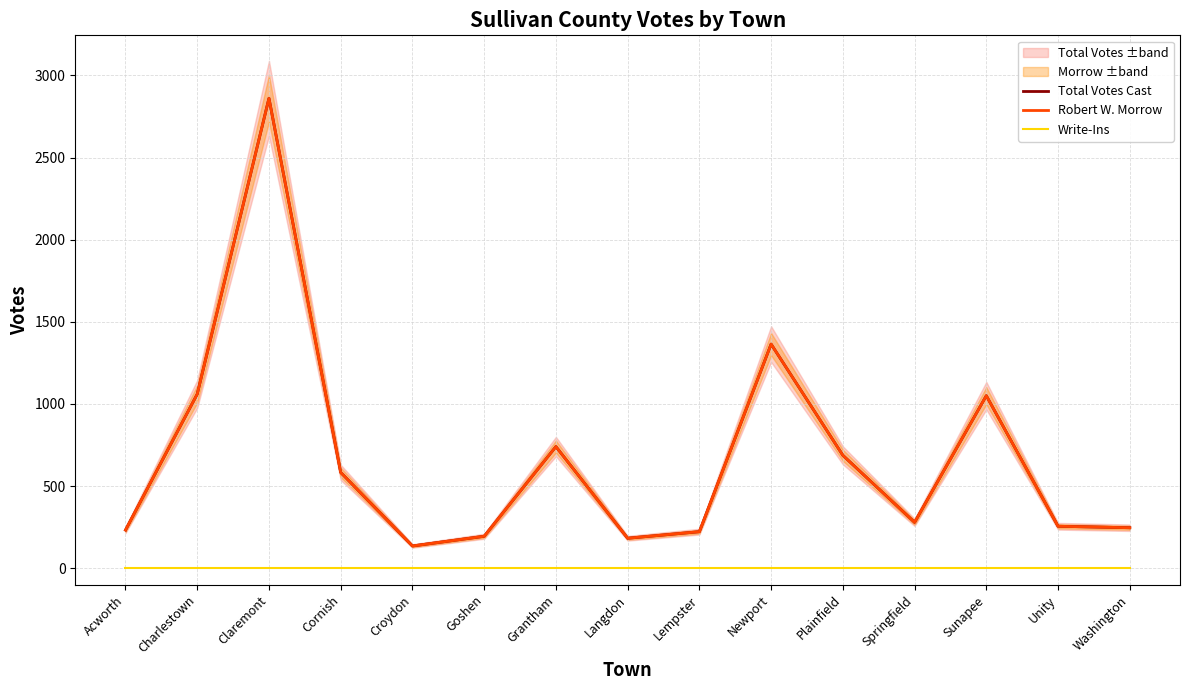

How many interior local valleys does the Total Votes Cast series have?

3